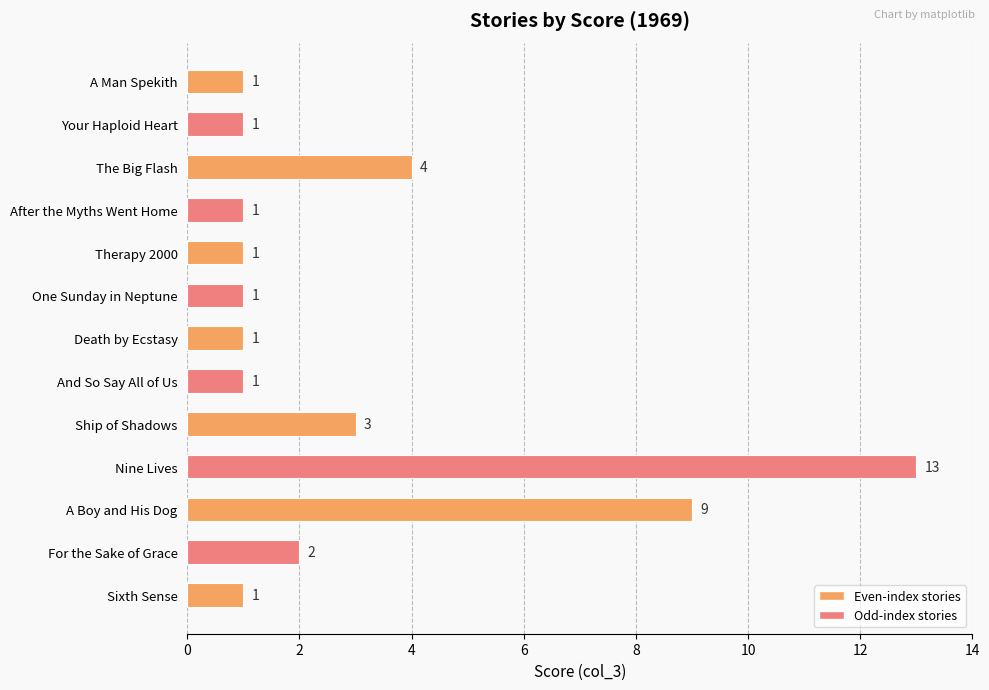

What is the maximum value shown in the chart?

13